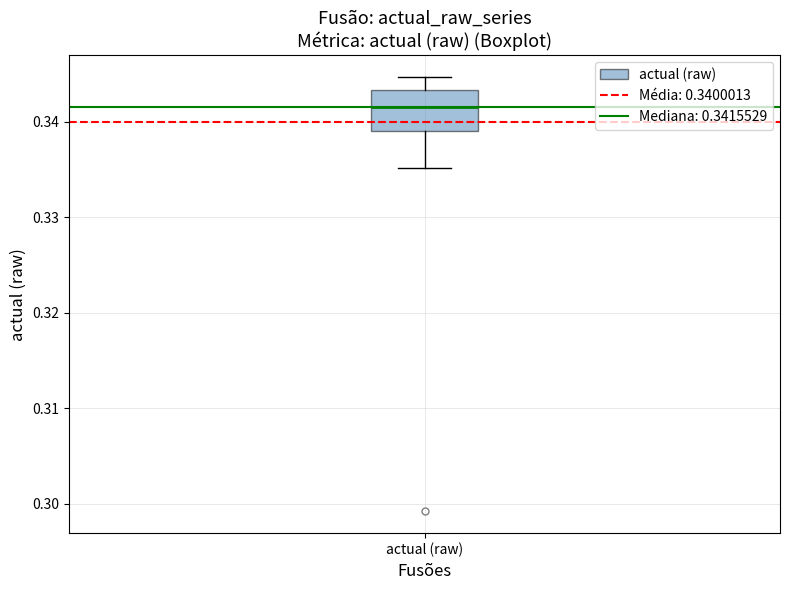

Read this box plot against the y-axis: the position of the median line, the range covered by the box, and the ends of both whiskers. The values are not printed on the chart, so give them approximately, as read against the axis.

median 0.342, box 0.339 to 0.343, whiskers 0.335 to 0.345